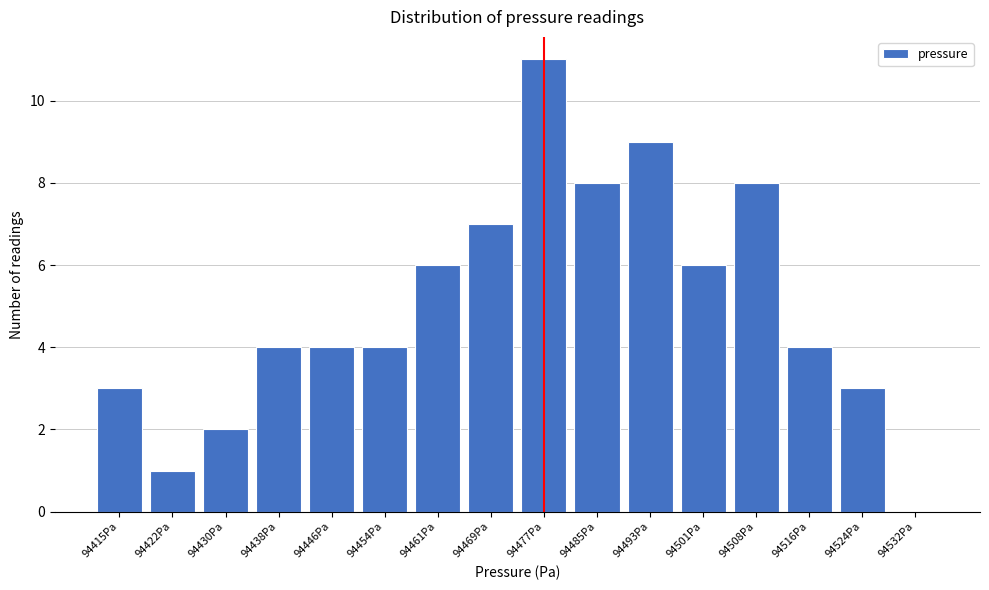

Reading left to right, list all the values displayed in this chart.

94415Pa=3	94422Pa=1	94430Pa=2	94438Pa=4	94446Pa=4	94454Pa=4	94461Pa=6	94469Pa=7	94477Pa=11	94485Pa=8	94493Pa=9	94501Pa=6	94508Pa=8	94516Pa=4	94524Pa=3	94532Pa=0